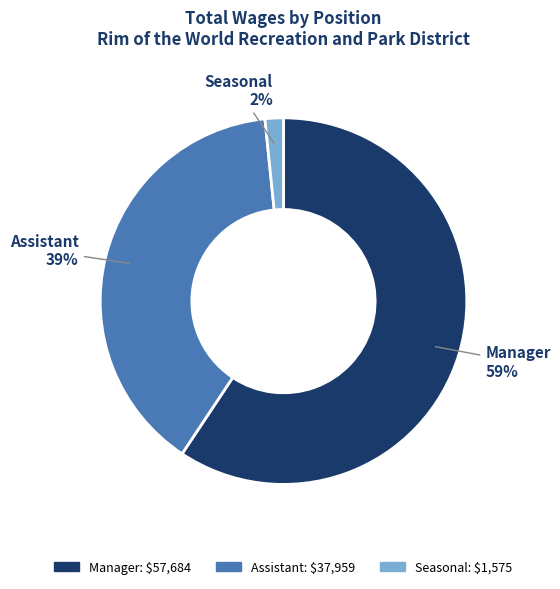

How many slices are in this pie chart?

3